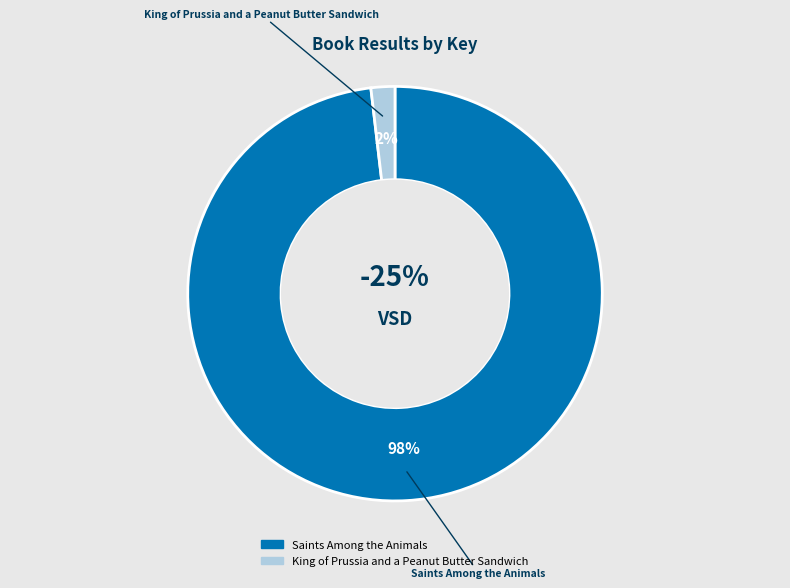

To the nearest percent, what portion does Saints Among the Animals represent?

98%